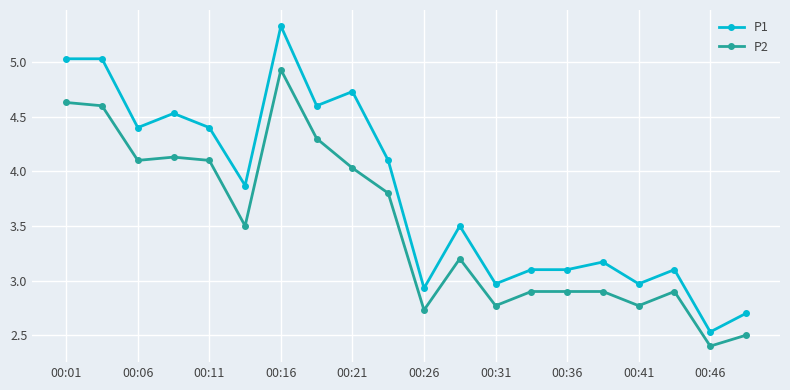

What is the difference between the second highest and minimum values in the P1 series?

2.5